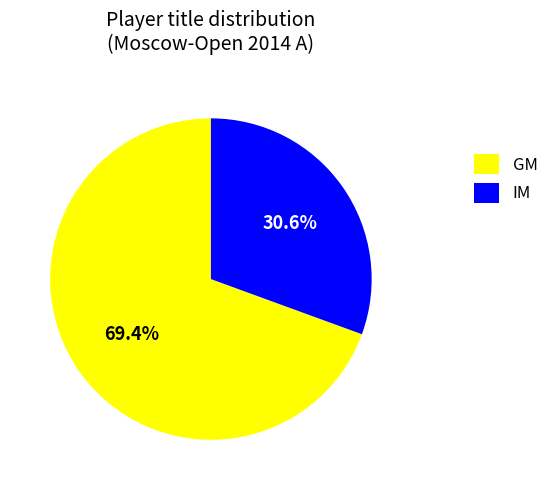

What is the majority slice?

GM